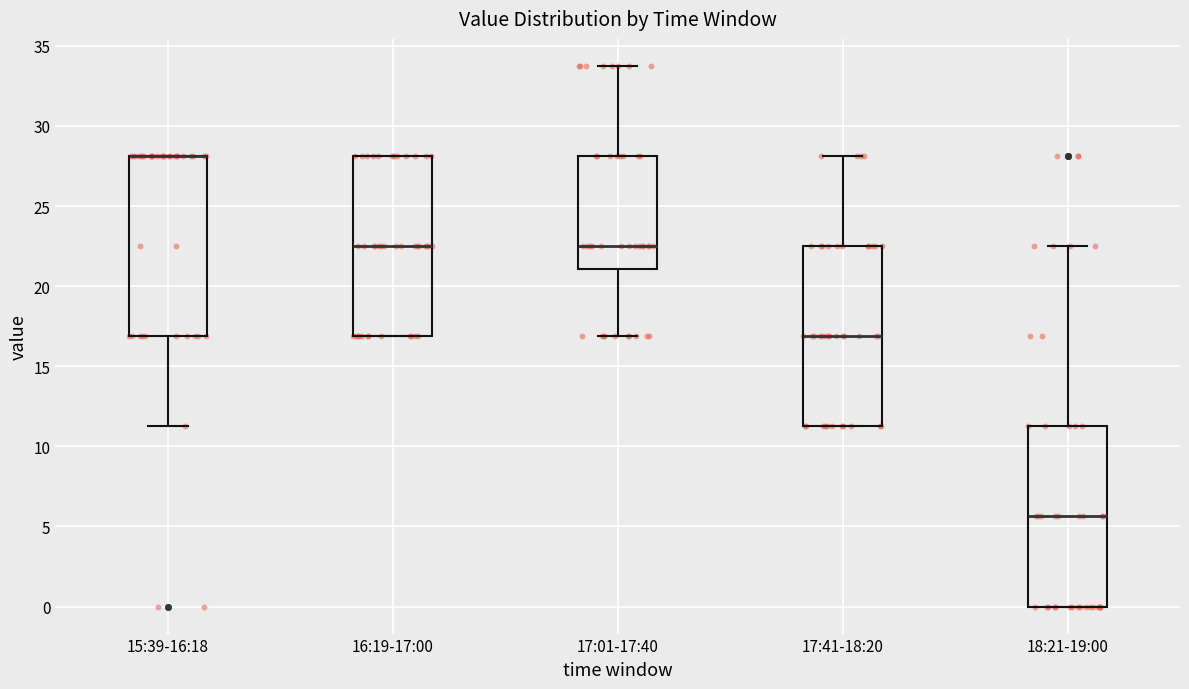

Where does the median line of the box for 18:21-19:00 sit on the y-axis? The values are not printed on the chart, so give them approximately, as read against the axis.

5.5